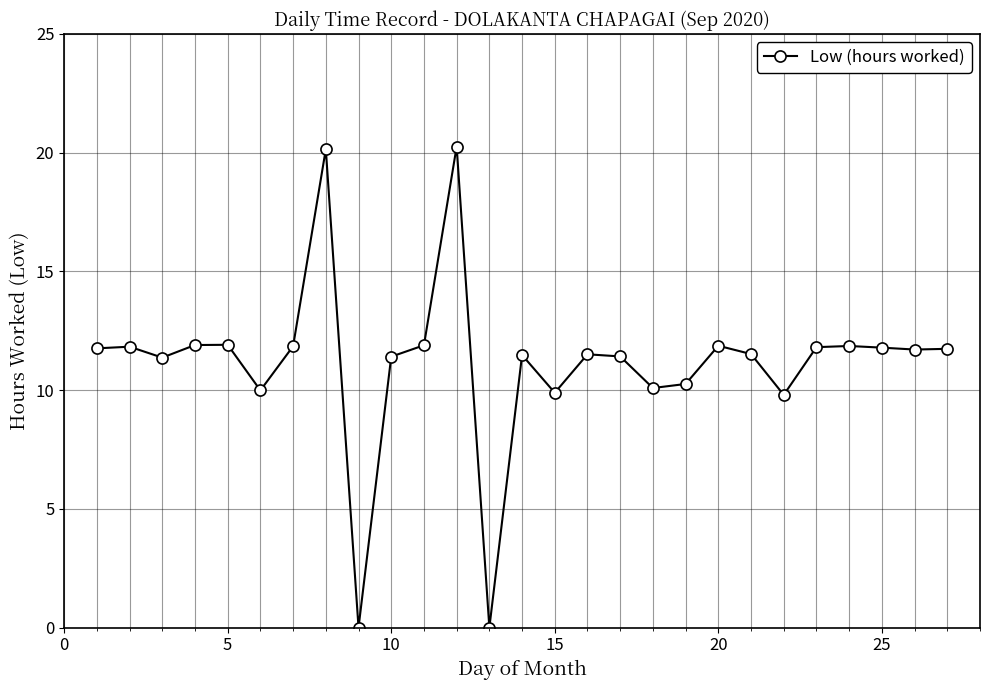

What is the difference between the maximum and minimum values?

20.3